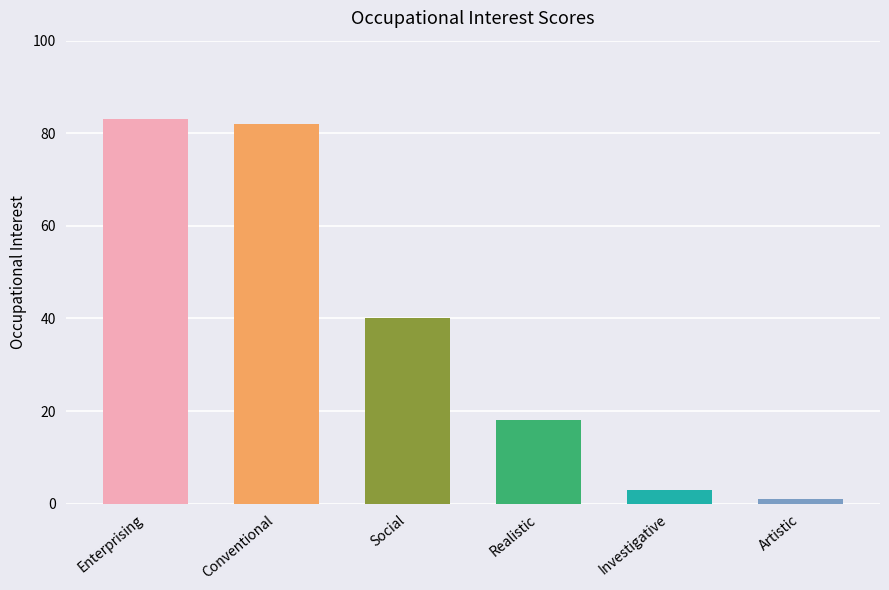

What is the difference between the maximum and minimum values?

82